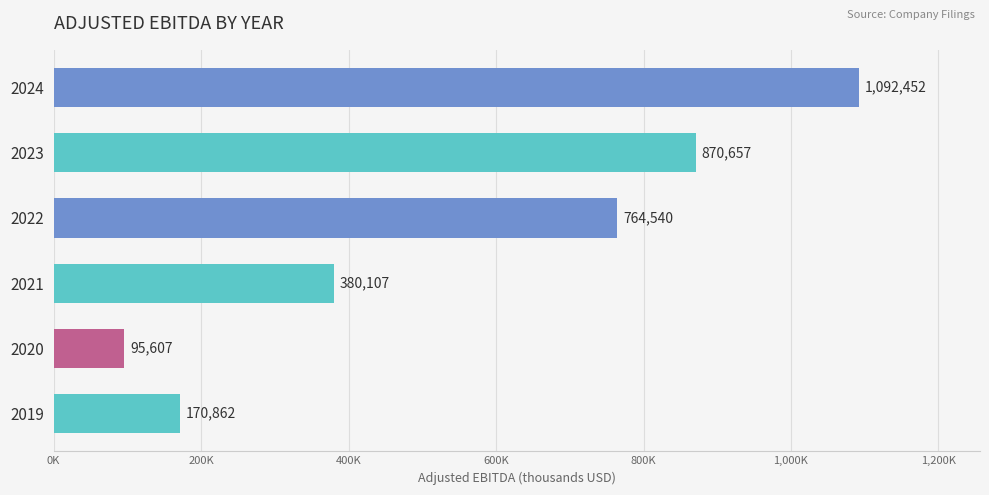

What is the minimum value shown in the chart?

95607